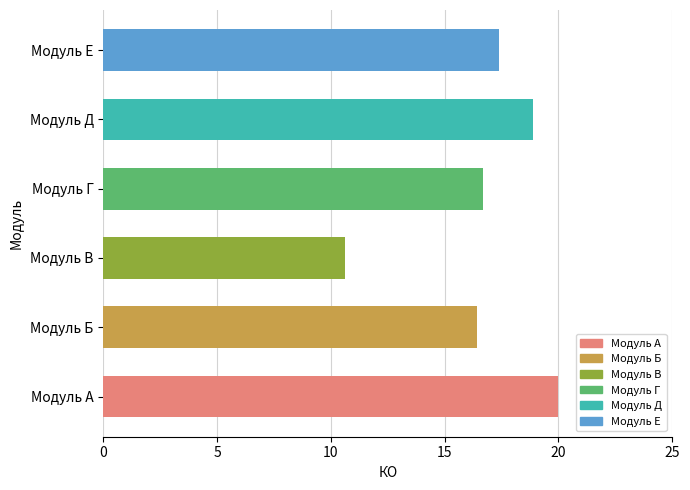

What is the change in value from Модуль Б to Модуль Д?

+2.5